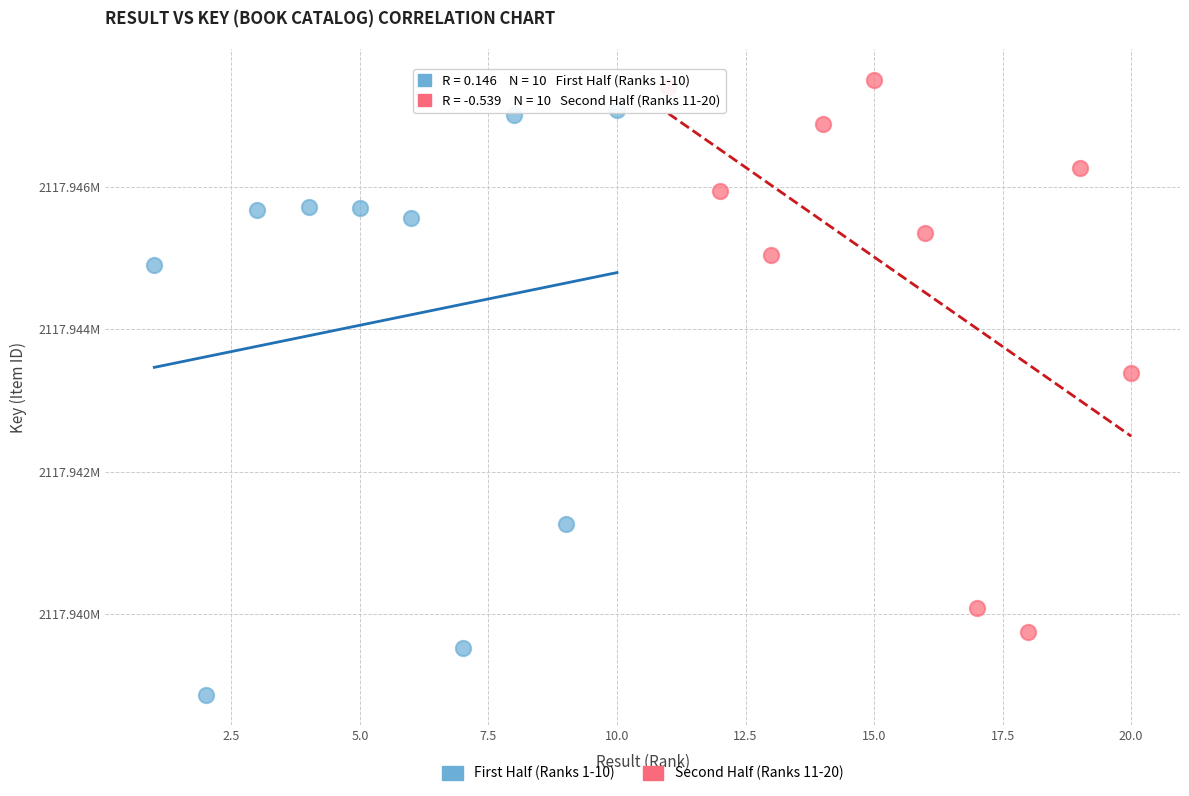

Which series reaches the maximum Y coordinate?

Second Half (Ranks 11-20)